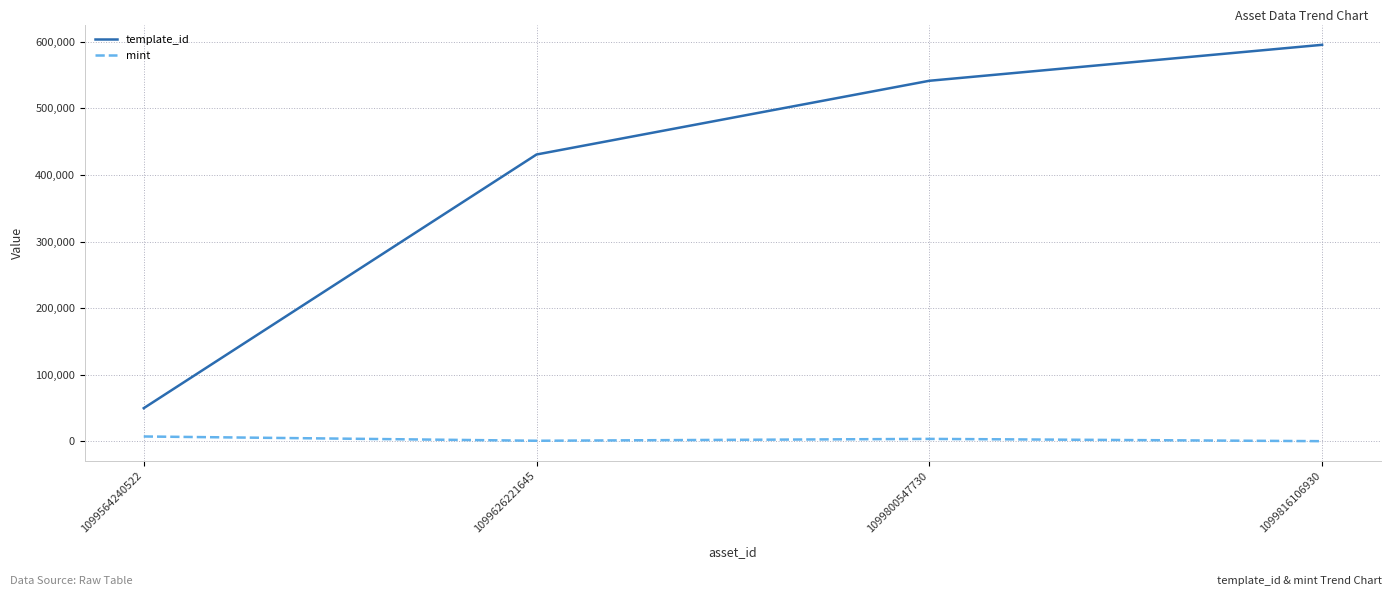

What is the minimum value for template_id?

49849